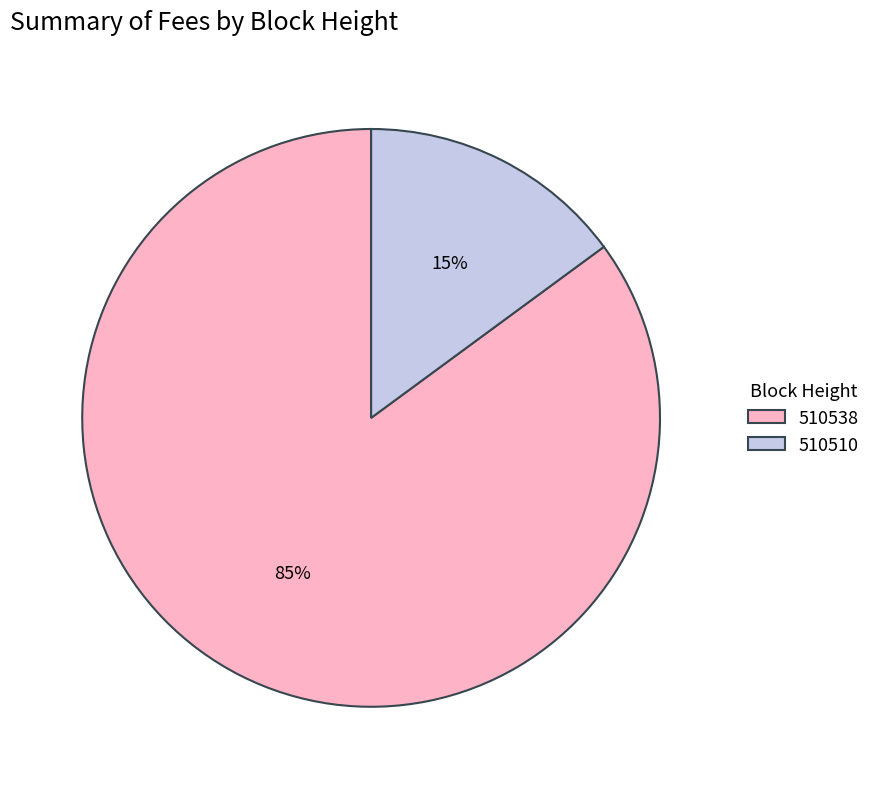

How many slices are in this pie chart?

2